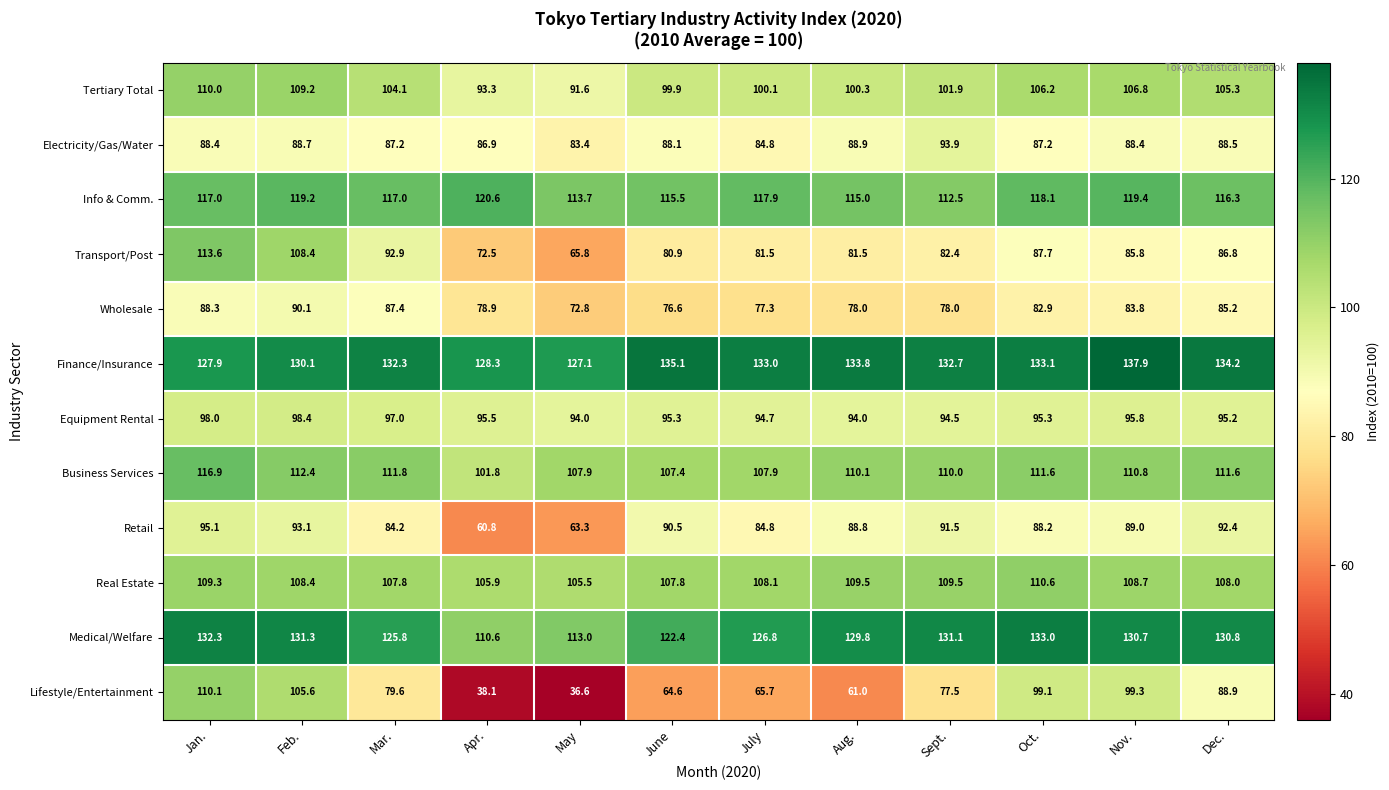

Rank the series at Aug. from highest to lowest value.

Finance/Insurance, Medical/Welfare, Info & Comm., Business Services, Real Estate, Tertiary Total, Equipment Rental, Electricity/Gas/Water, Retail, Transport/Post, Wholesale, Lifestyle/Entertainment